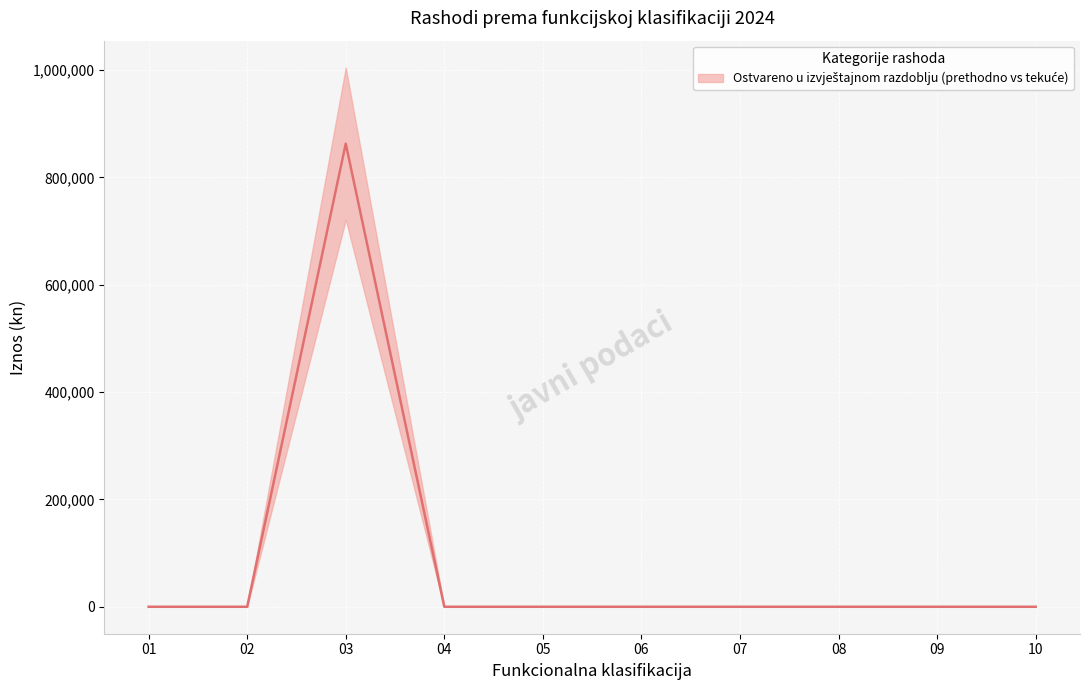

Rank the categories by value from highest to lowest.

03, 01, 02, 04, 05, 06, 07, 08, 09, 10